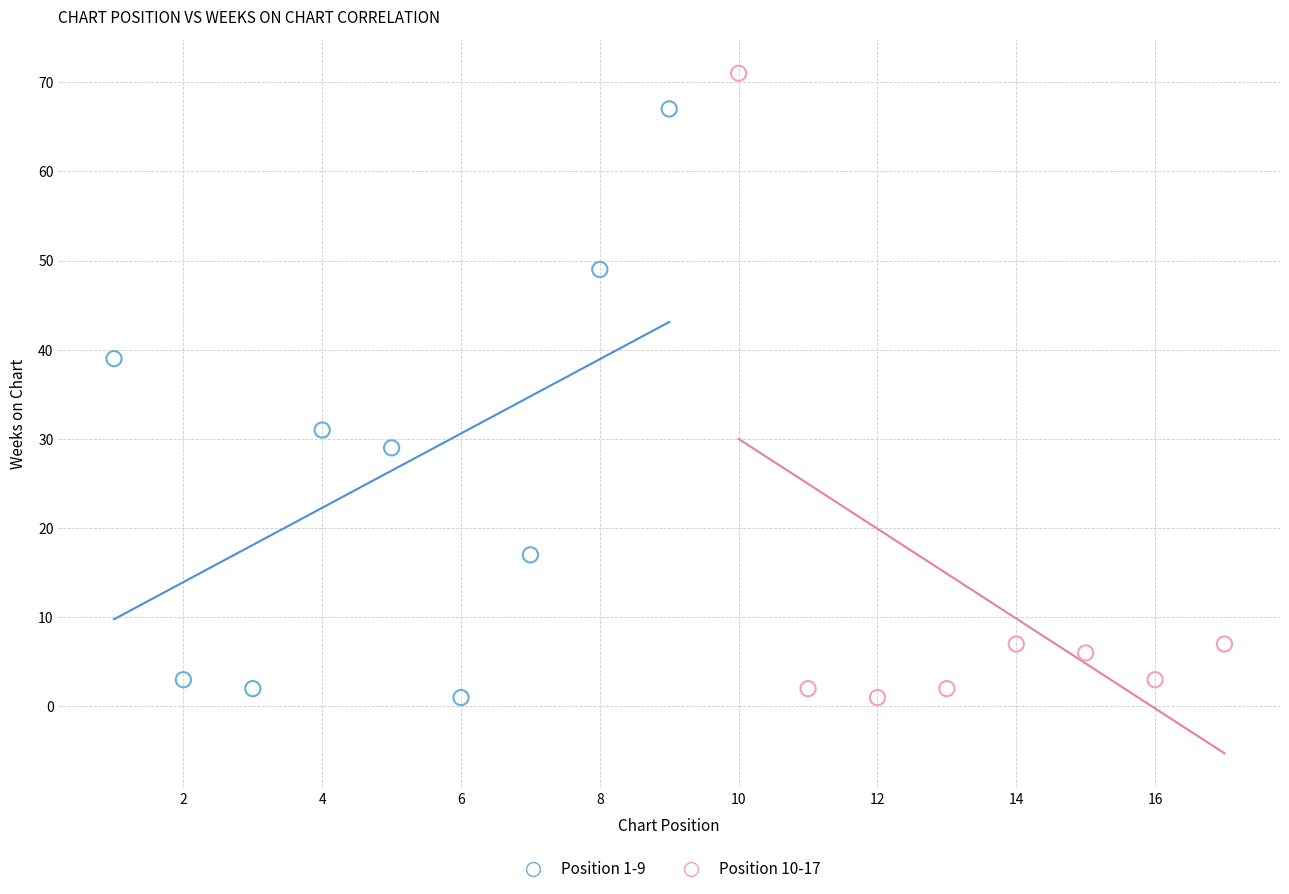

Which series reaches the maximum Y coordinate?

Position 10-17